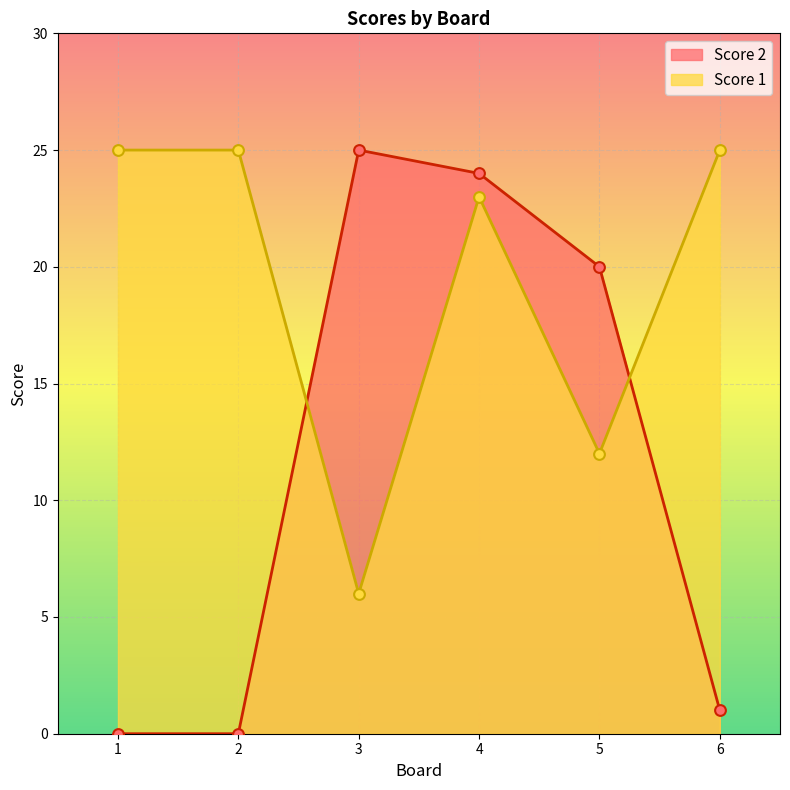

What is the total value across all series at 1?

25